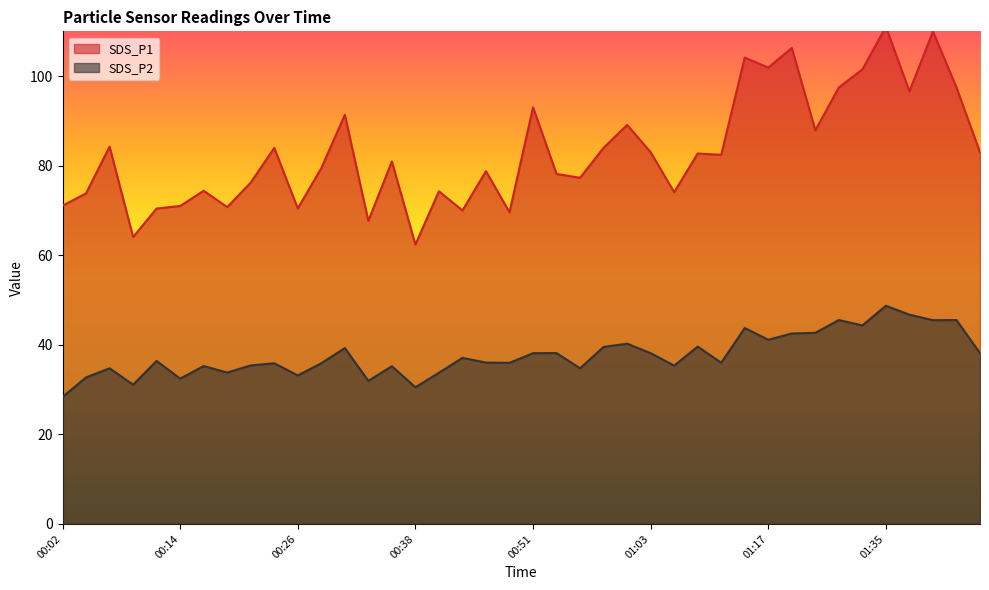

Between 01:06 and 01:03, which is larger?

01:03